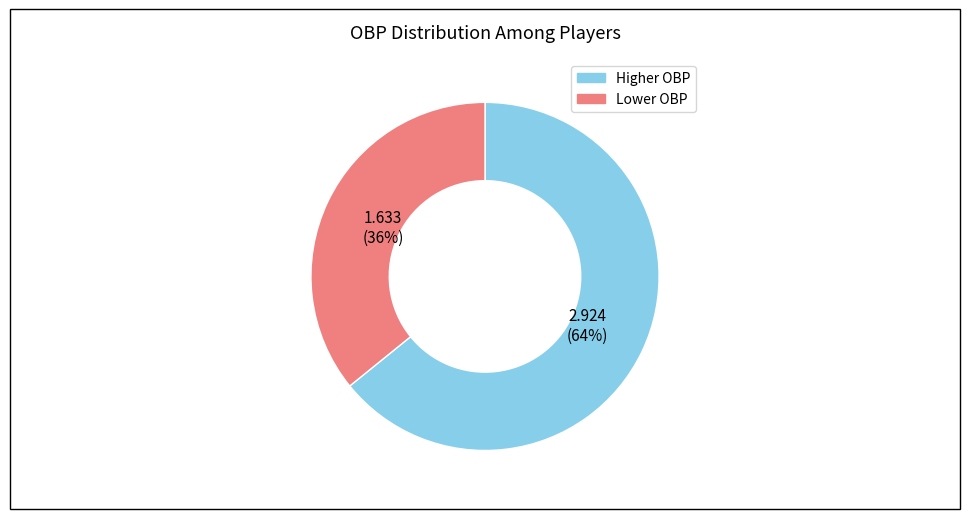

Is there any slice that represents more than half of the pie?

Yes